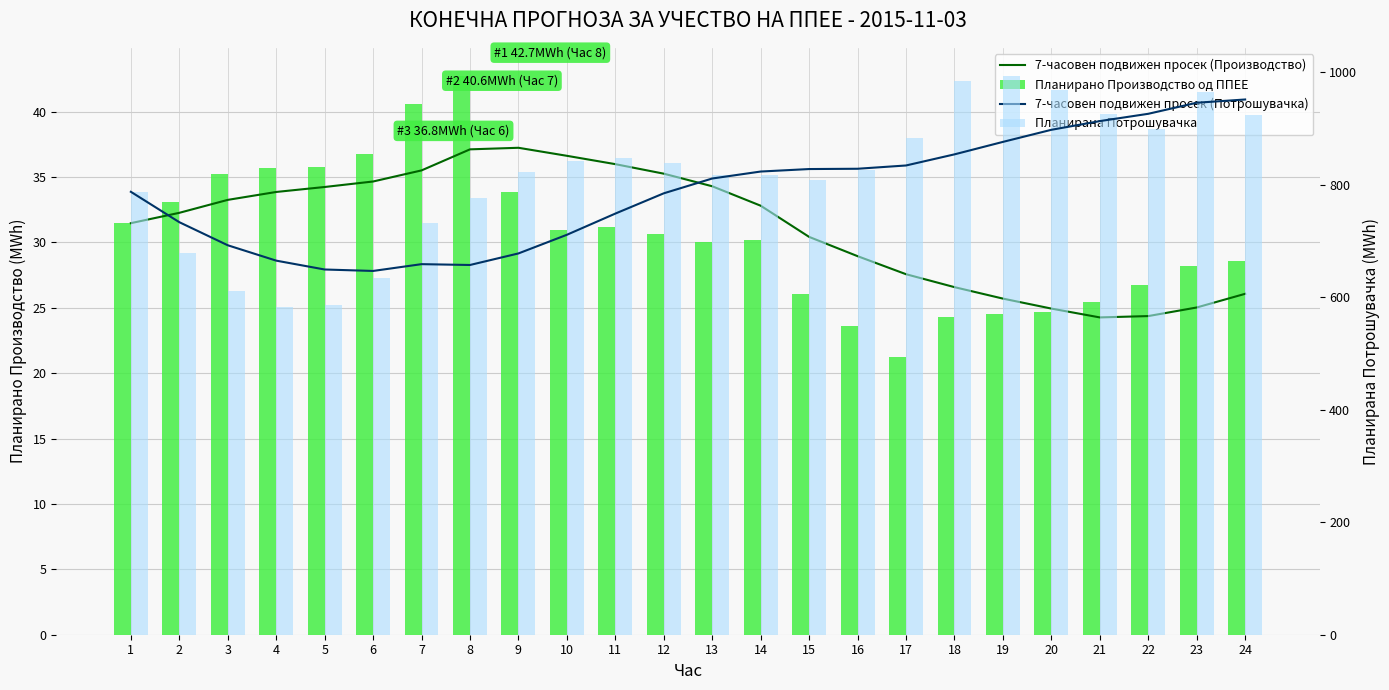

Which has a higher value, 22 or 11?

11